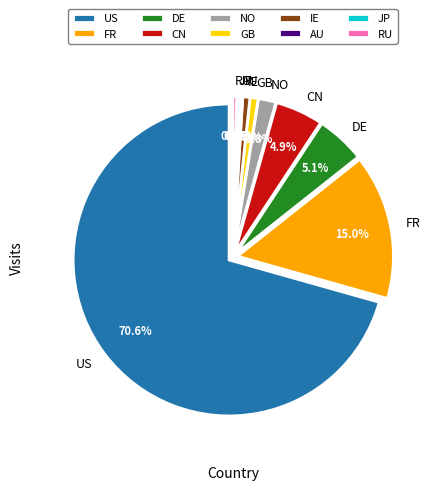

Rank the categories by value from highest to lowest.

US, FR, DE, CN, NO, GB, IE, RU, JP, AU